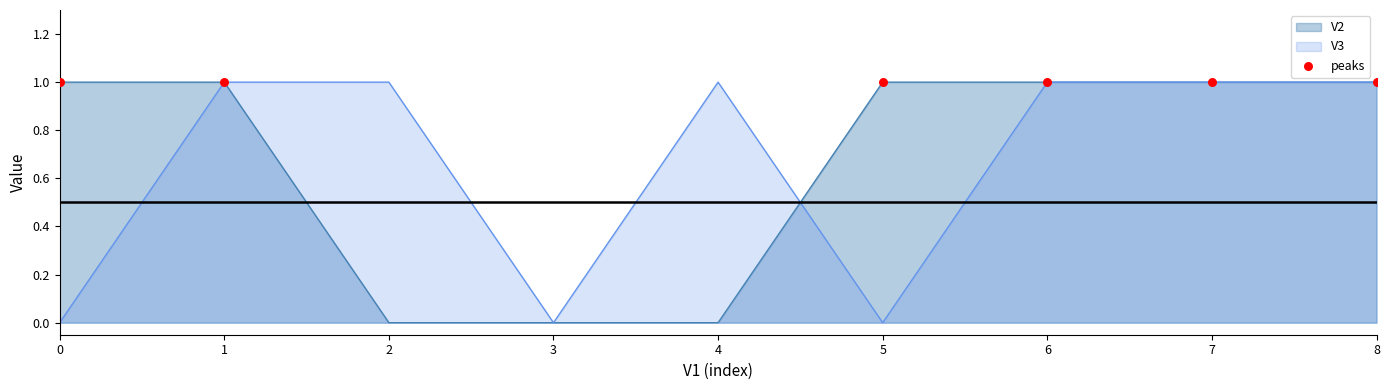

Which series has the largest total across all categories?

V2